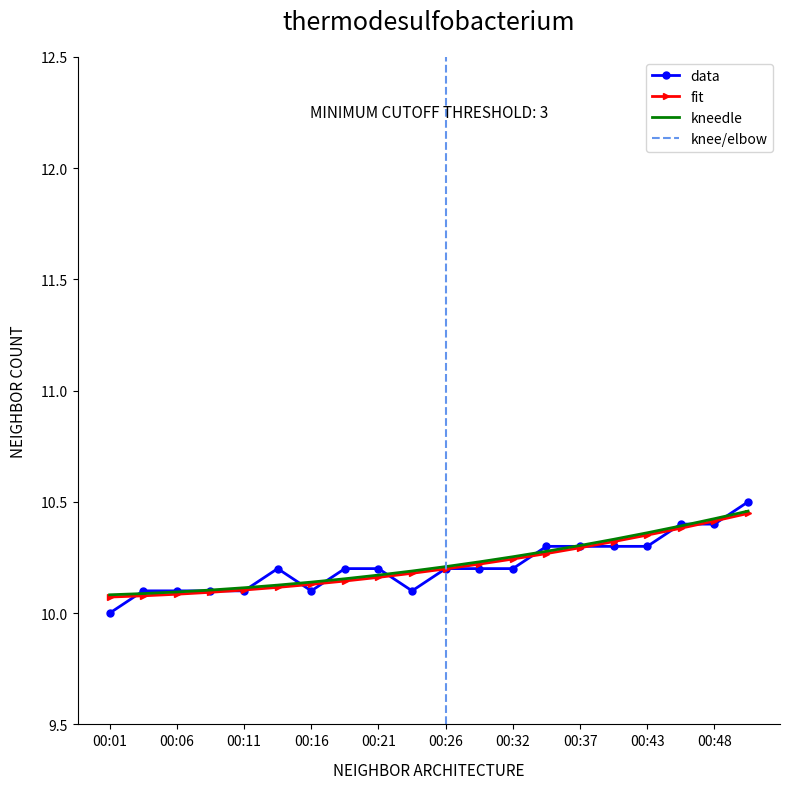

What is the ratio of the value at 00:32 to the value at 00:24?

1.0